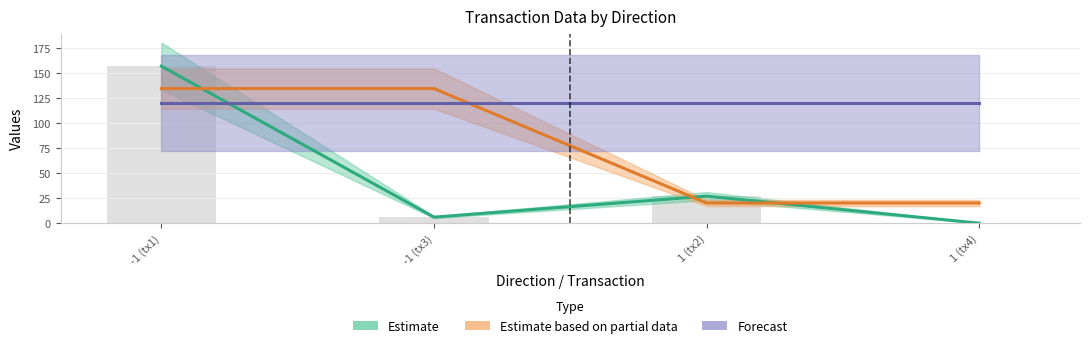

What are all the series names shown in the legend?

Estimate, Estimate based on partial data, Forecast